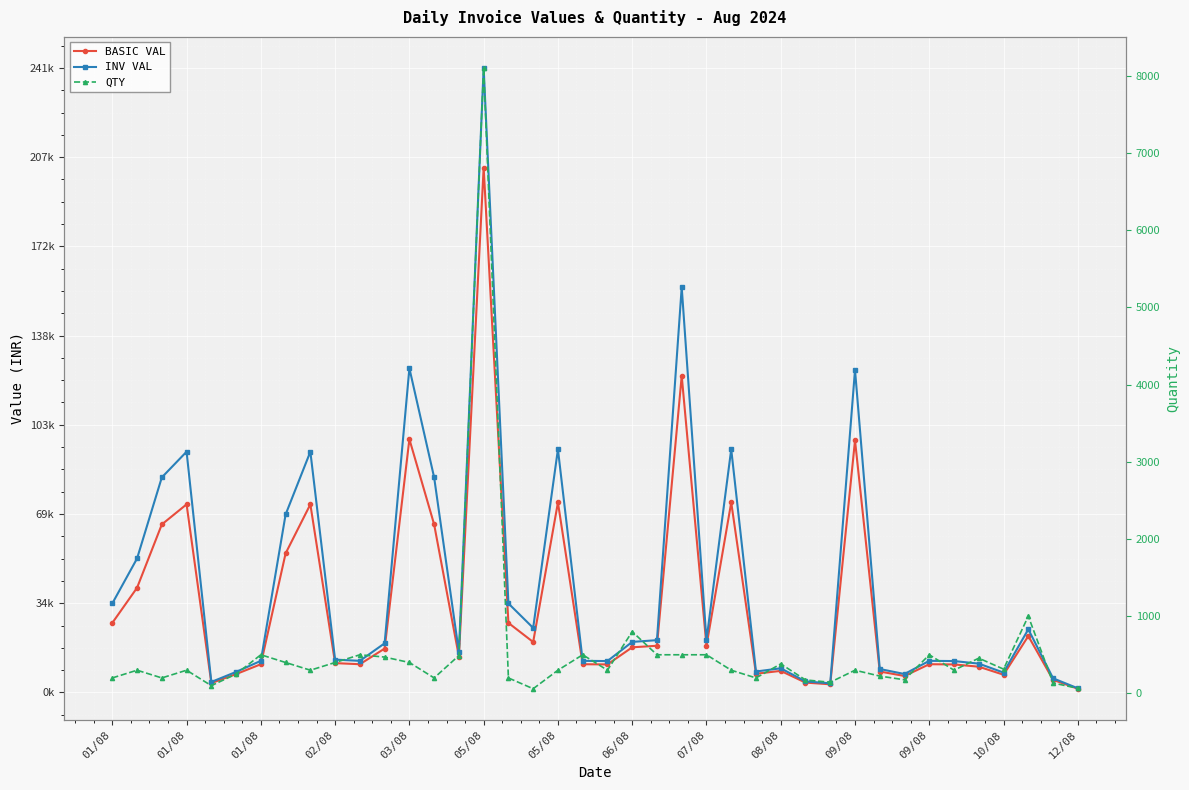

True or false: BASIC VAL and QTY intersect in this chart.

False